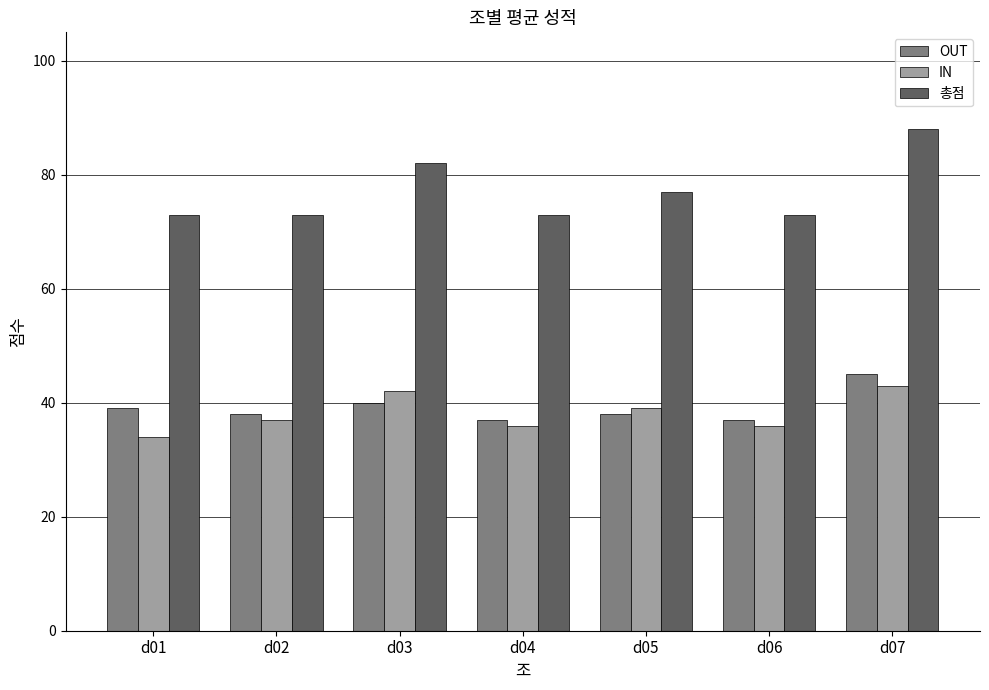

Count the 총점 values in the range 73 to 82.

6